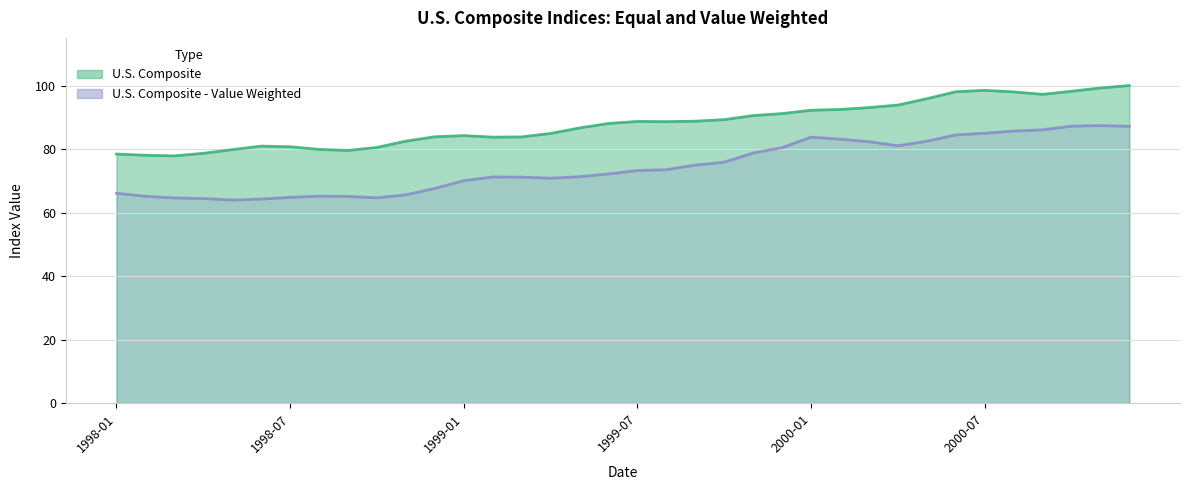

What is the label of the 13th point from the left?

1999-01